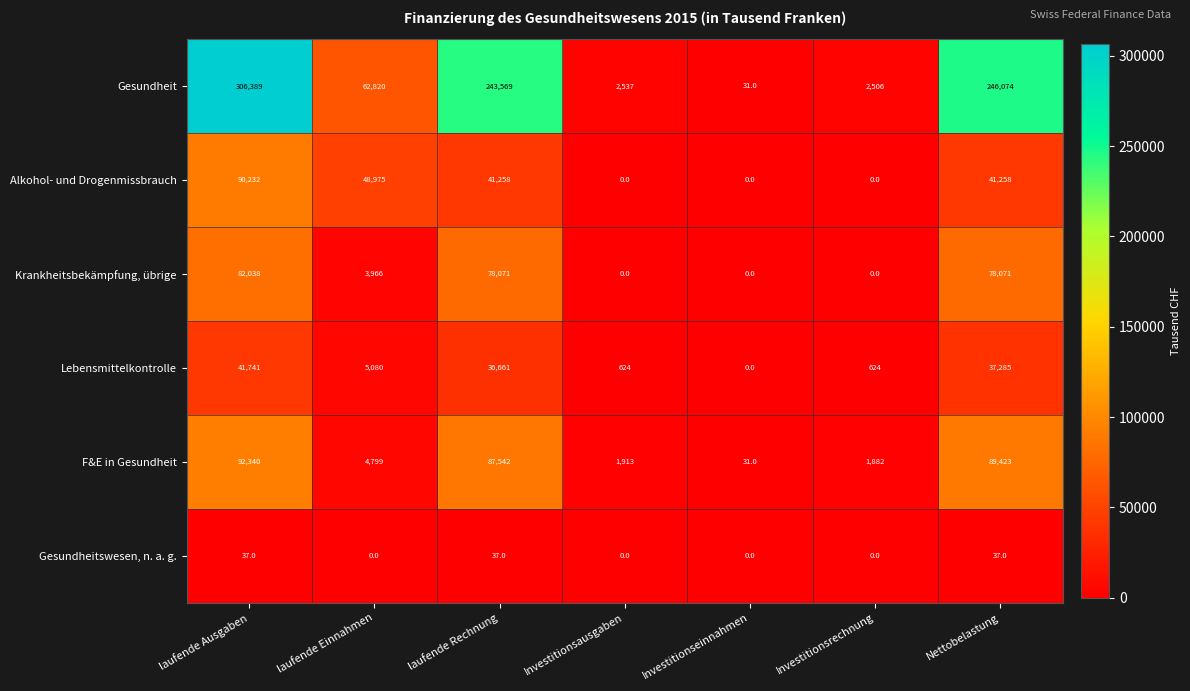

What is the spread (max minus min) of values at laufende Rechnung?

243532